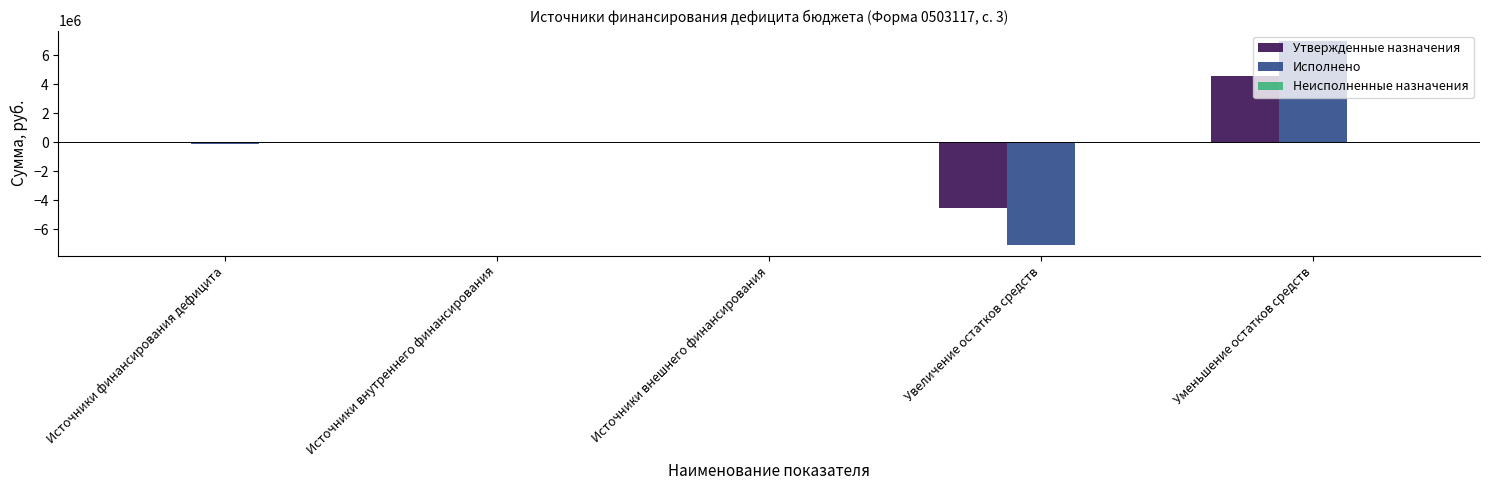

At which label does Исполнено reach its peak?

Уменьшение остатков средств